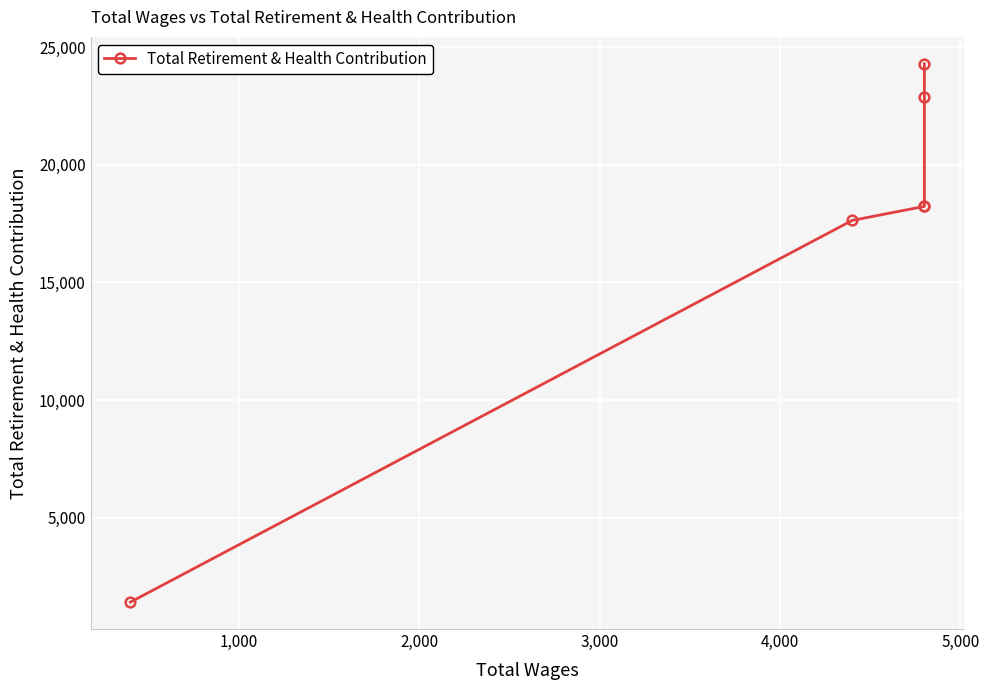

What is the difference between the maximum and minimum values?

22900